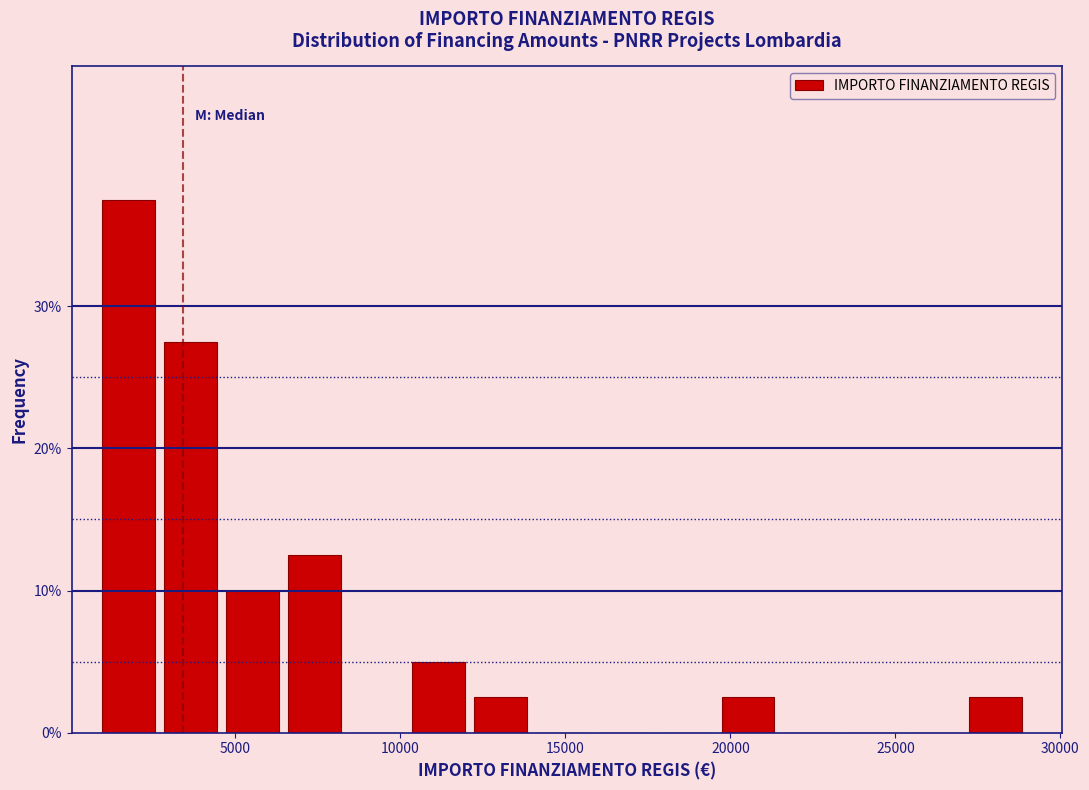

Around what value on the x-axis is the tallest bar? Give the approximate position of its centre, as read against the axis.

2000